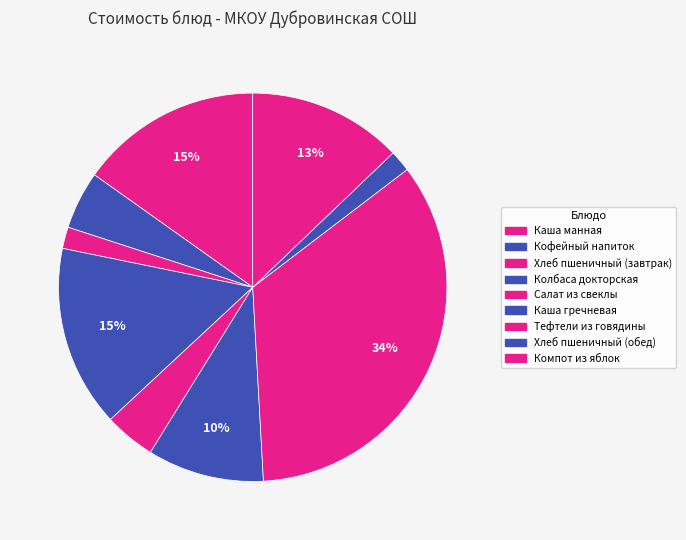

How many segments does this pie chart have?

9